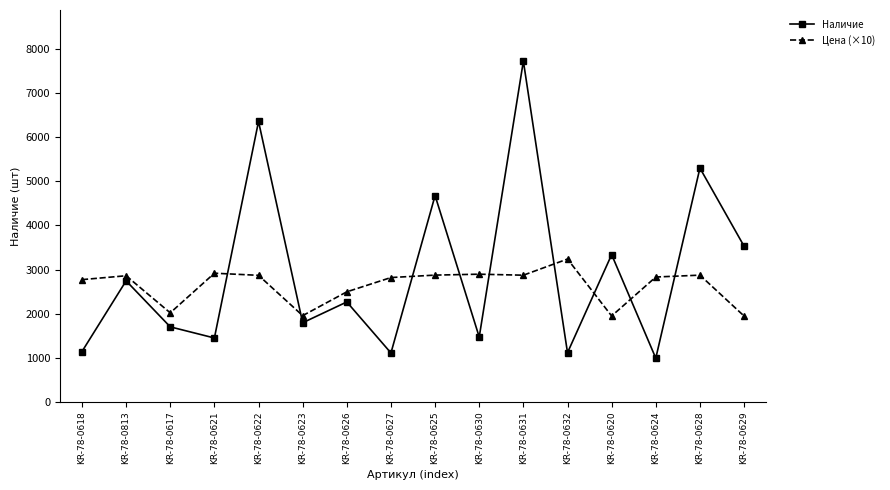

What value does the Наличие series have at KR-78-0631?

7719.0